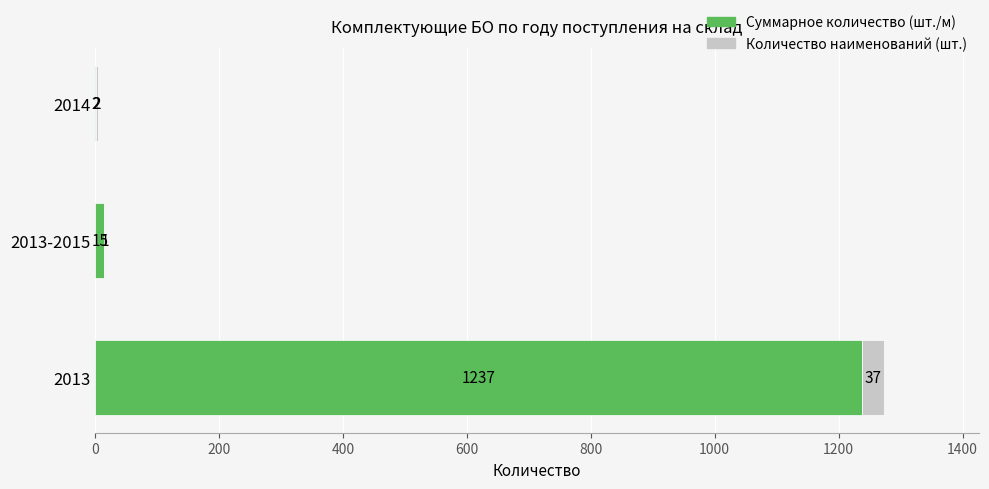

What is the maximum value for Суммарное количество (шт./м)?

1237